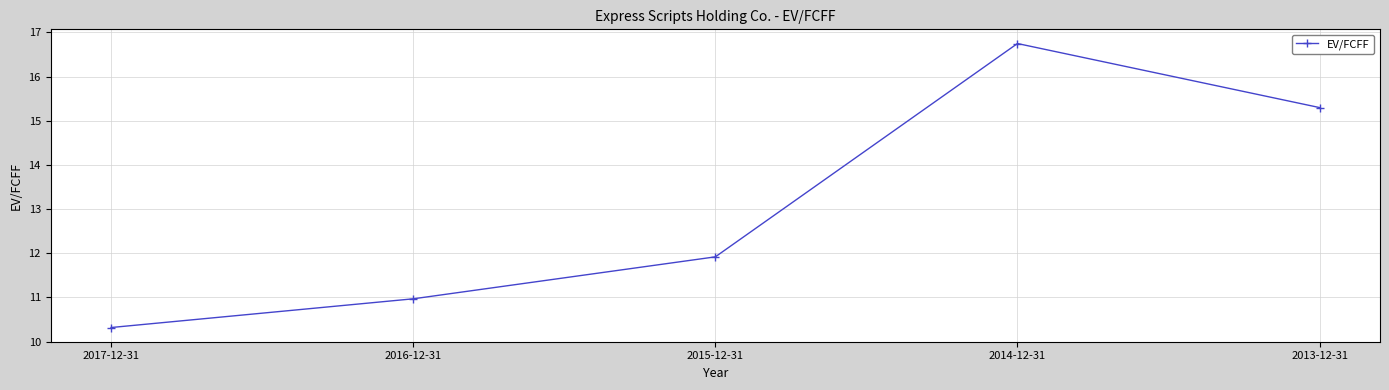

Where is the data nearest to the value 13?

2015-12-31